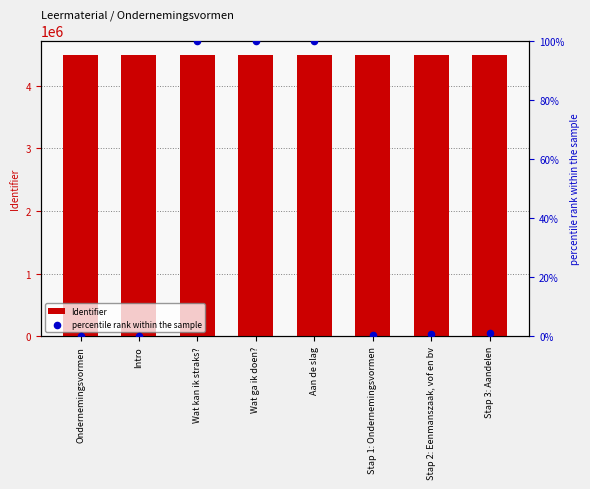

At how many categories does at least one series exceed 4464347?

8